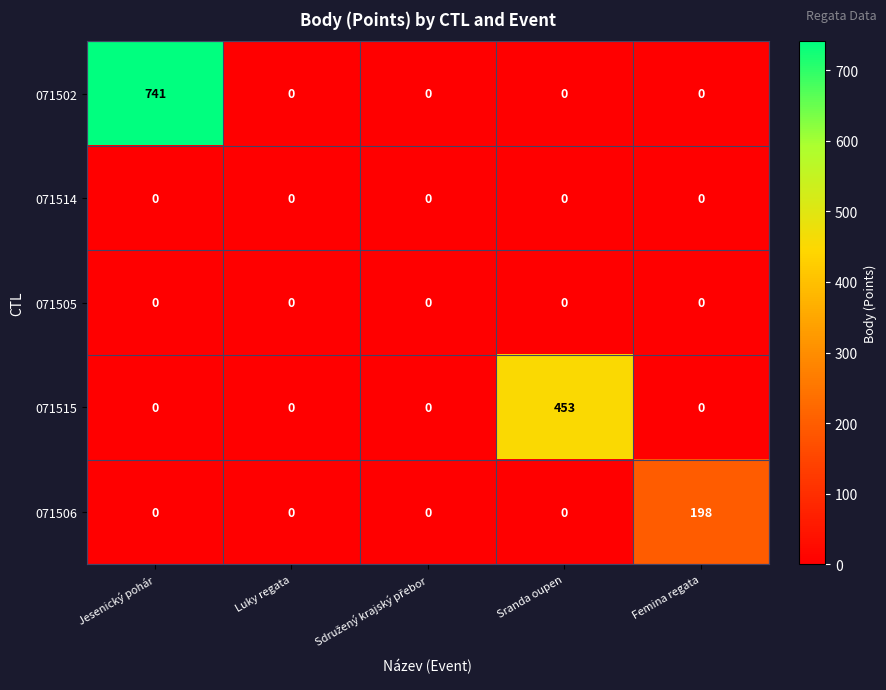

What is the difference between the maximum and minimum values in the 071506 series?

198